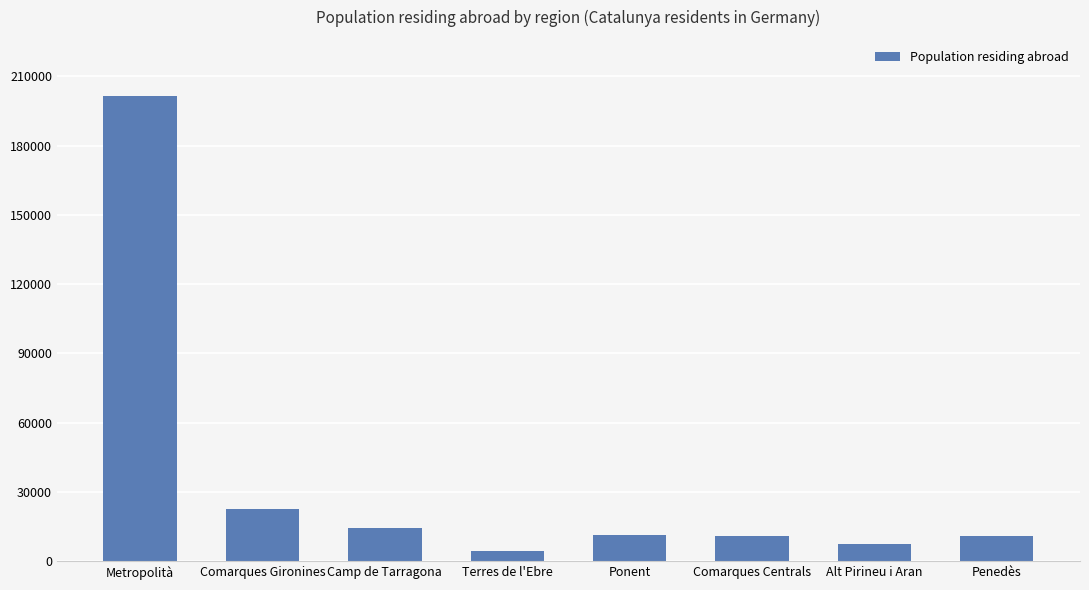

Is it true that the value at Comarques Gironines is 5738?

False